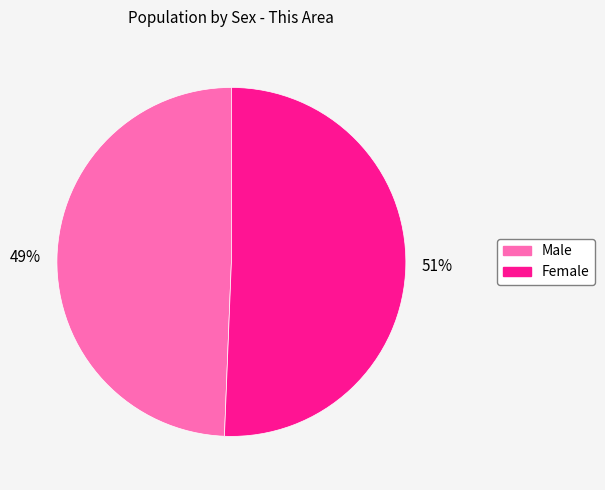

Which category has the smallest portion of the pie?

Male